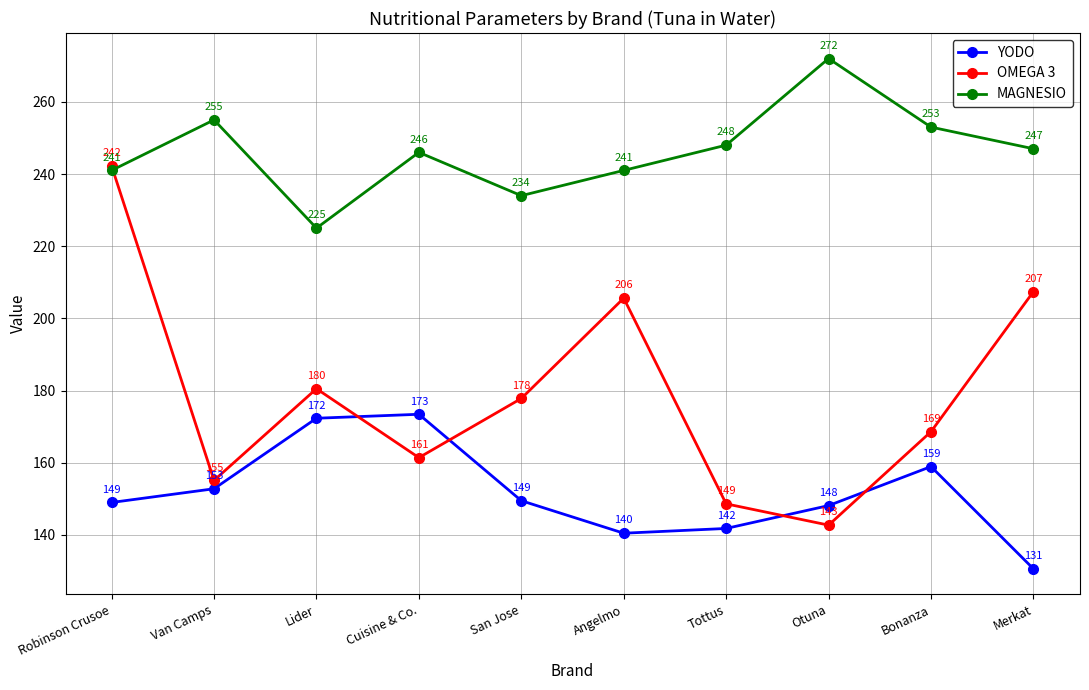

What is the sum of all OMEGA 3 values?

1789.9